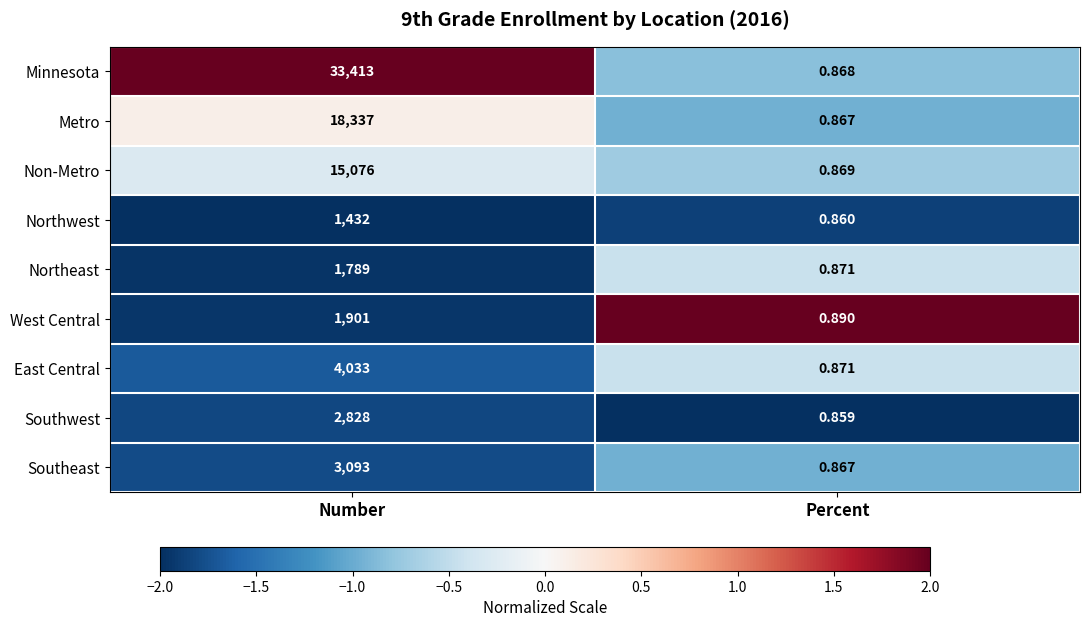

Rank the categories by East Central value from lowest to highest.

Percent, Number